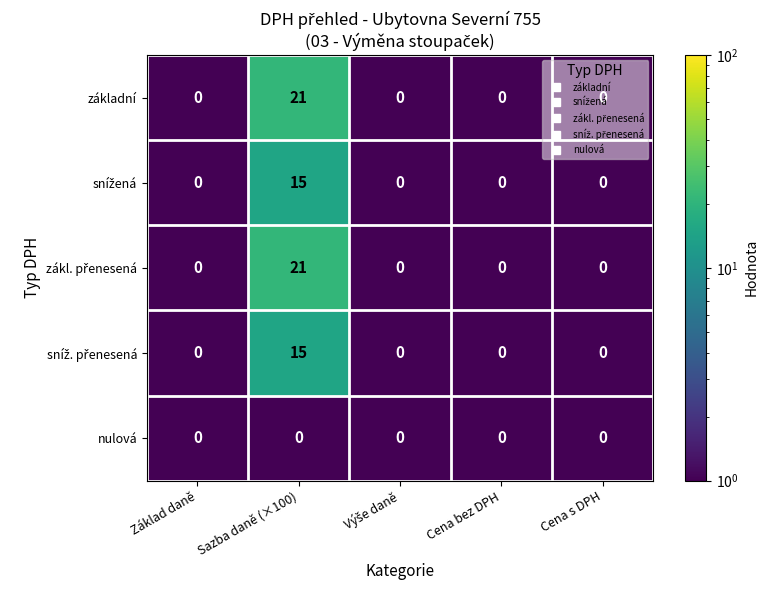

At which category is the sum across all series the highest?

Sazba daně (×100)